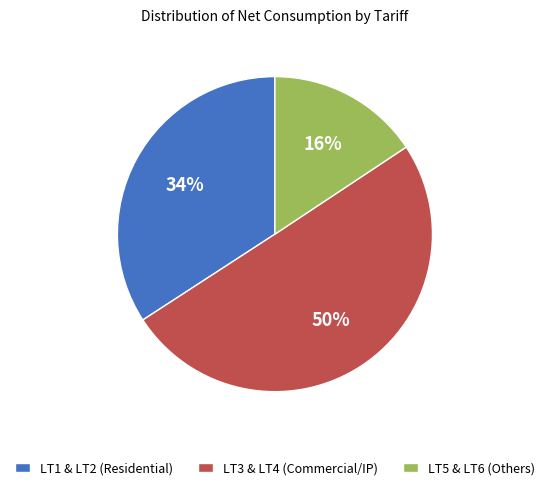

Which slice is the smallest?

LT5 & LT6 (Others)